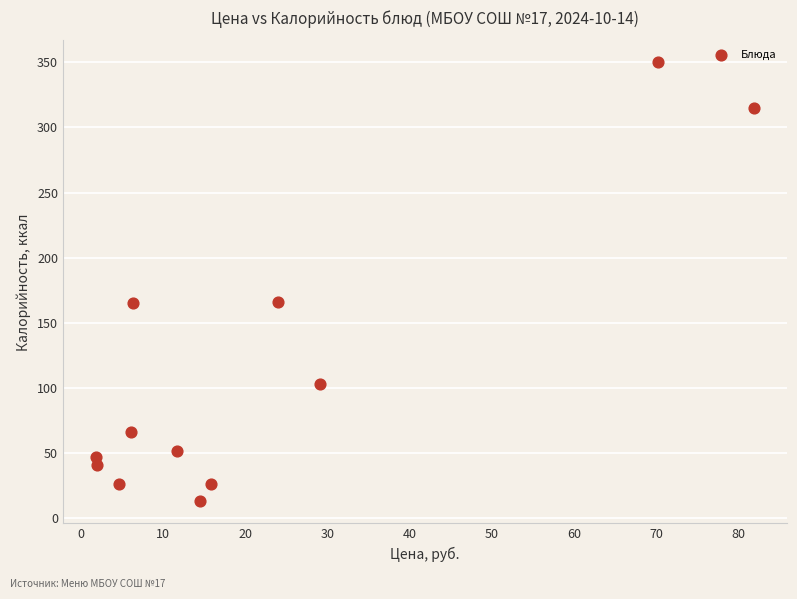

What is the range of Y values (max minus min)?

337